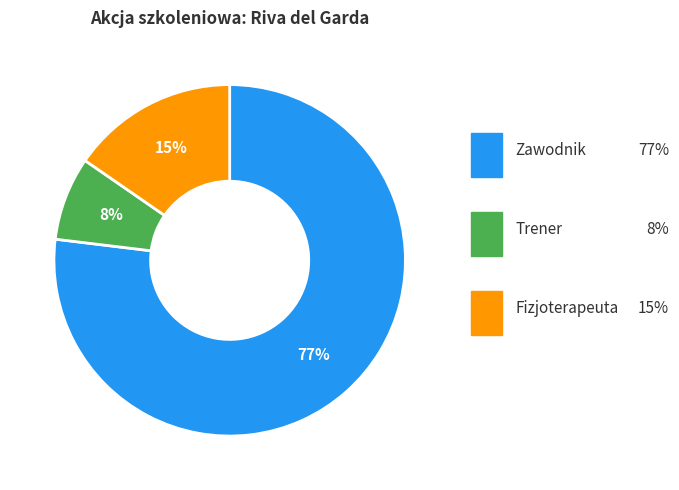

Is there a majority slice in this chart?

Yes